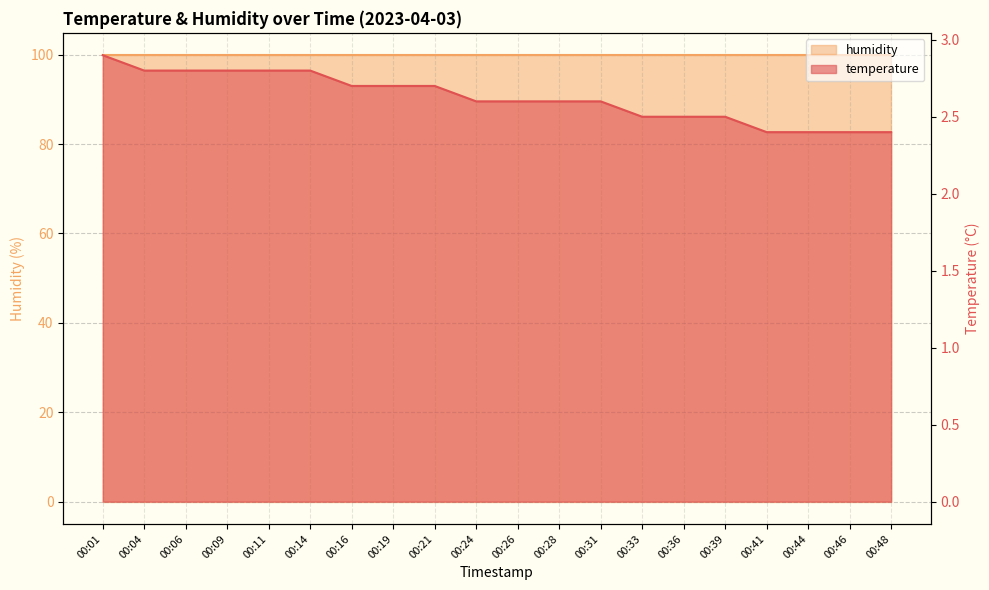

List the labels in order of value, smallest first.

00:41, 00:44, 00:46, 00:48, 00:33, 00:36, 00:39, 00:24, 00:26, 00:28, 00:31, 00:16, 00:19, 00:21, 00:04, 00:06, 00:09, 00:11, 00:14, 00:01